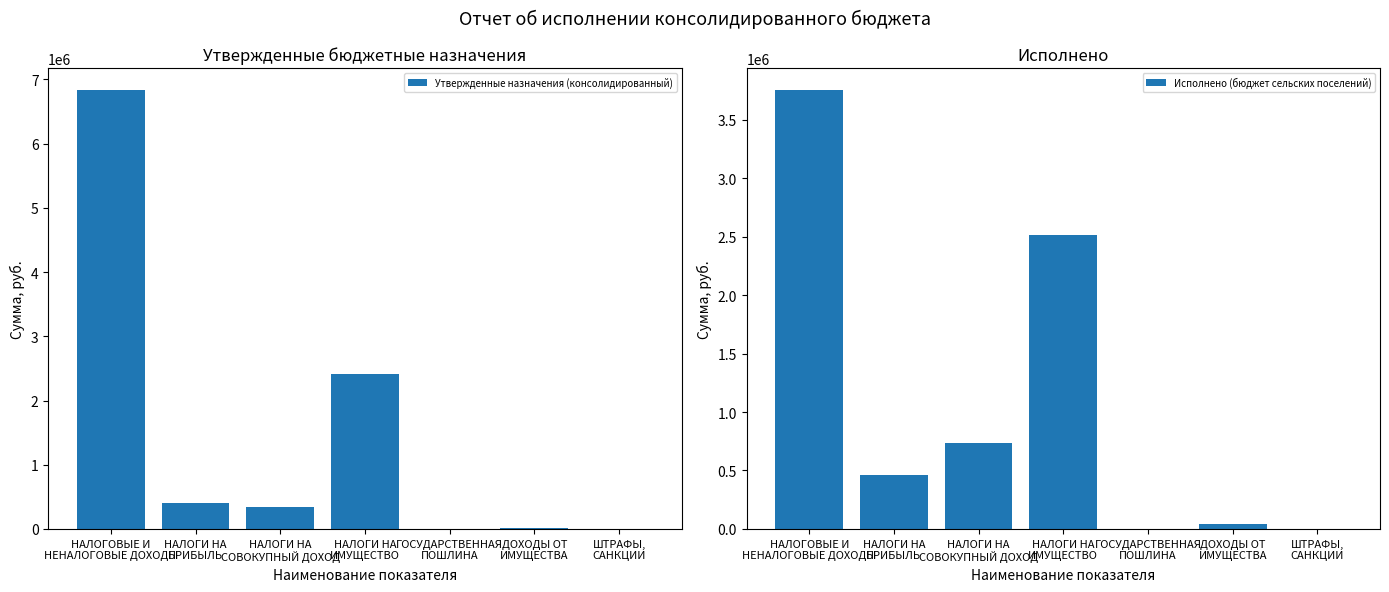

What are all the series names shown in the legend?

Утвержденные назначения (консолидированный), Исполнено (бюджет сельских поселений)